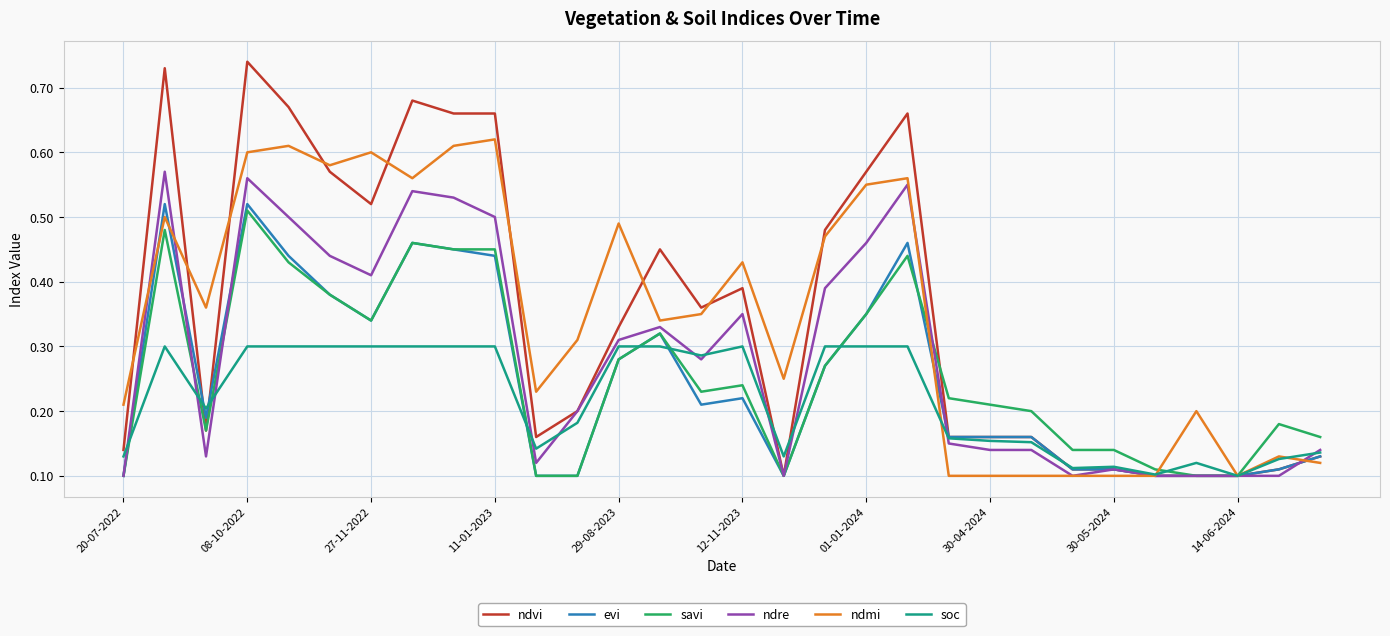

How many lines are shown in the chart?

6